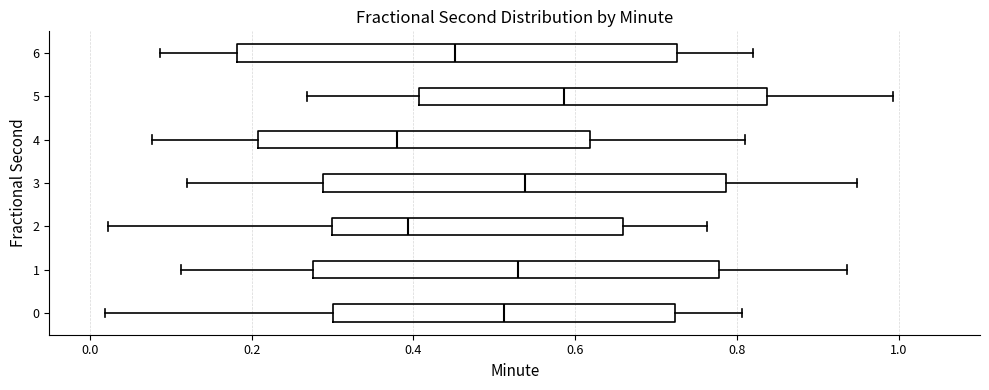

Reading bottom to top, transcribe this box plot: for each box, give where its median line is, the range the box spans, and where its two whiskers end, as read against the x-axis. The values are not printed on the chart, so give them approximately, as read against the axis.

0: median 0.52, box 0.30 to 0.72, whiskers 0.02 to 0.80
1: median 0.52, box 0.28 to 0.78, whiskers 0.12 to 0.94
2: median 0.40, box 0.30 to 0.66, whiskers 0.02 to 0.76
3: median 0.54, box 0.28 to 0.78, whiskers 0.12 to 0.94
4: median 0.38, box 0.20 to 0.62, whiskers 0.08 to 0.80
5: median 0.58, box 0.40 to 0.84, whiskers 0.26 to 1.00
6: median 0.46, box 0.18 to 0.72, whiskers 0.08 to 0.82